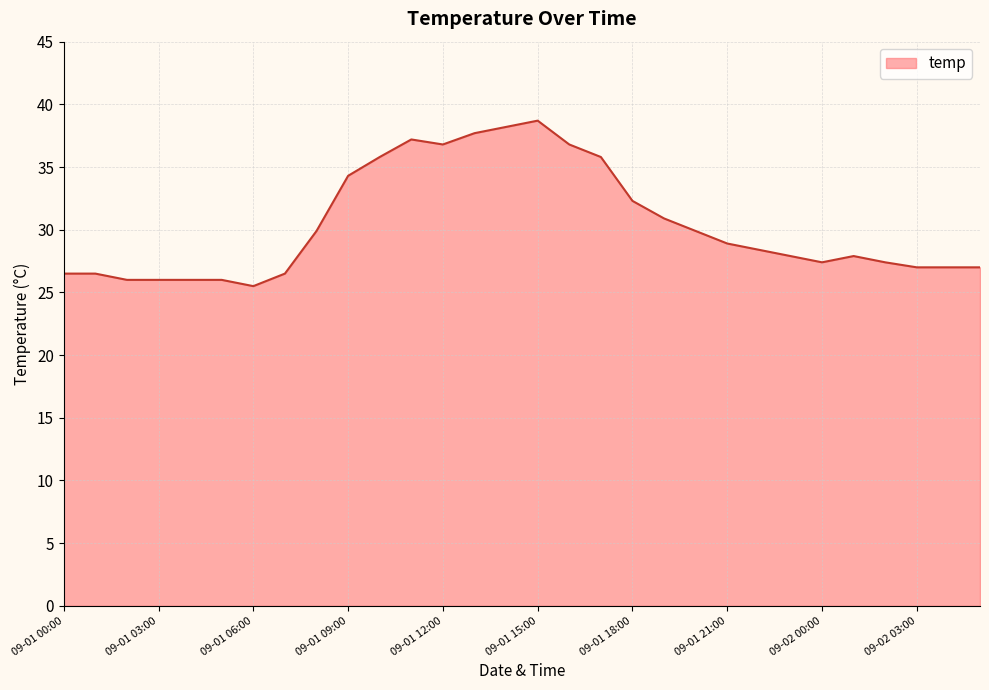

Reading right to left, what are all the values shown in this chart?

27.0	27.0	27.0	27.4	27.9	27.4	27.9	28.4	28.9	29.9	30.9	32.3	35.8	36.8	38.7	38.2	37.7	36.8	37.2	35.8	34.3	29.9	26.5	25.5	26.0	26.0	26.0	26.0	26.5	26.5